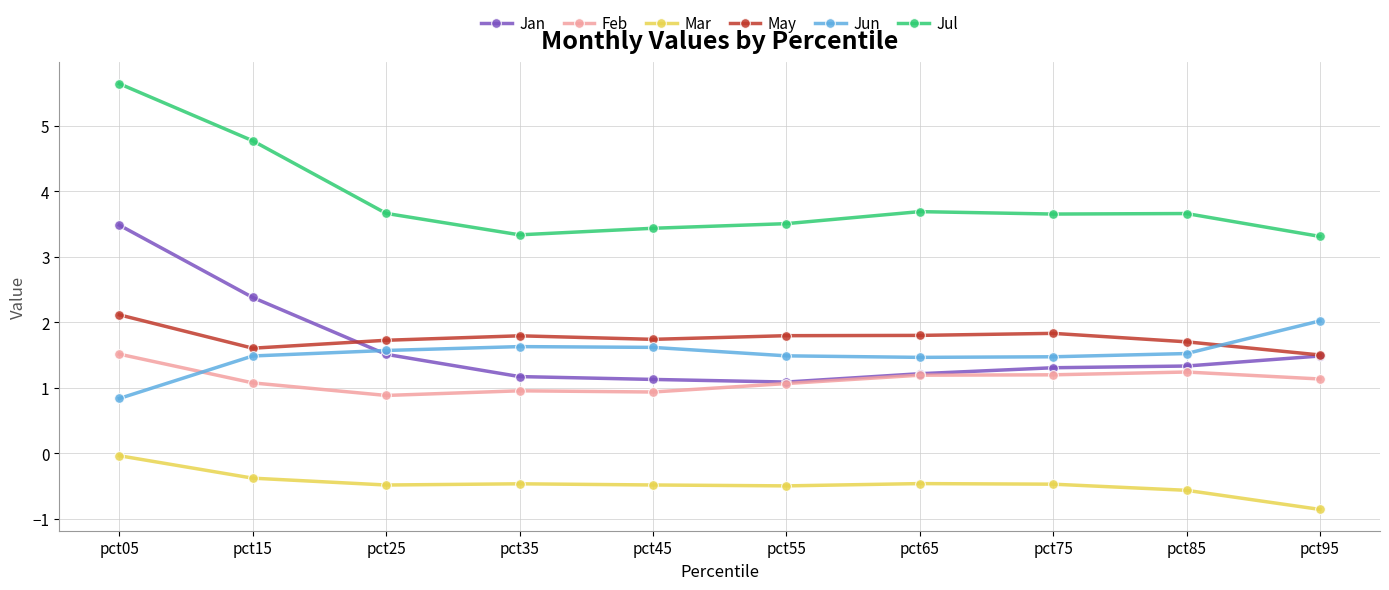

Which series changed the most between pct05 and pct55?

Jan